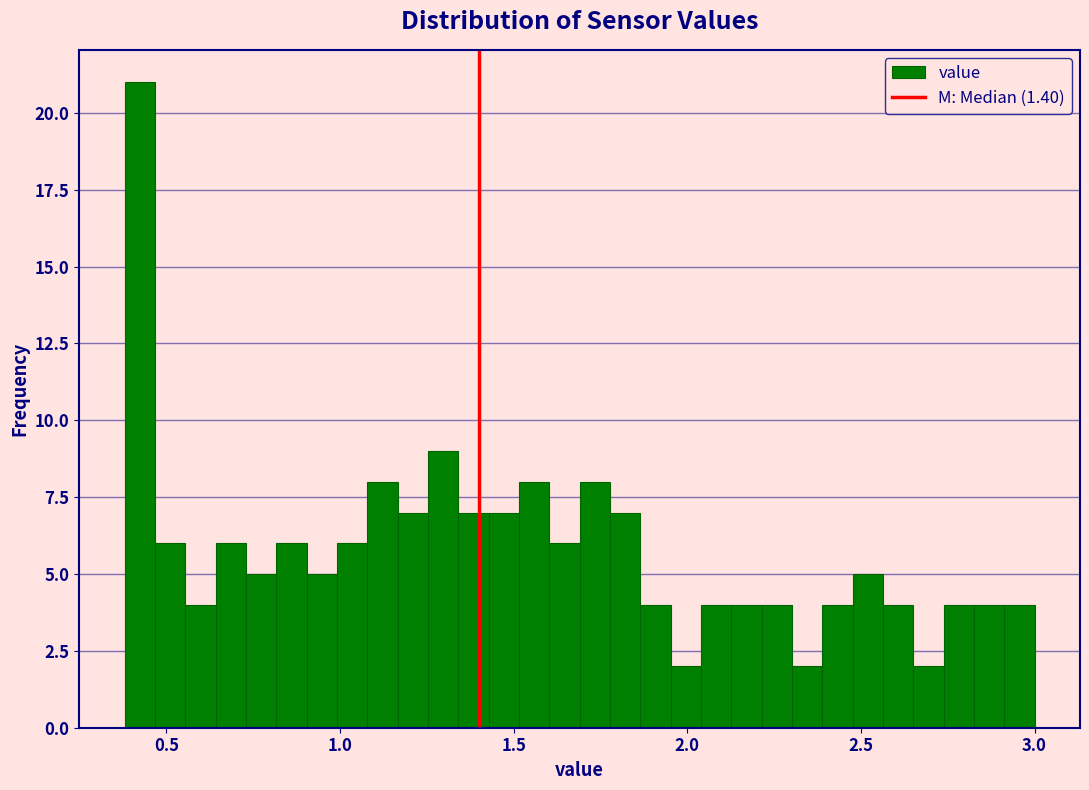

Read against the x-axis, roughly where is the centre of the tallest bar?

0.40